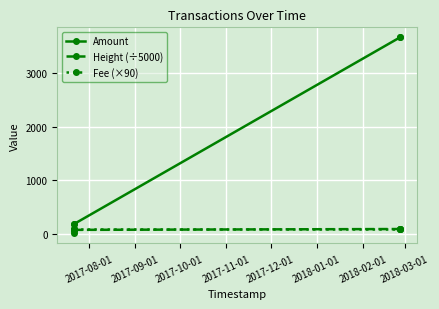

What is the average value of the Amount series?

1544.0